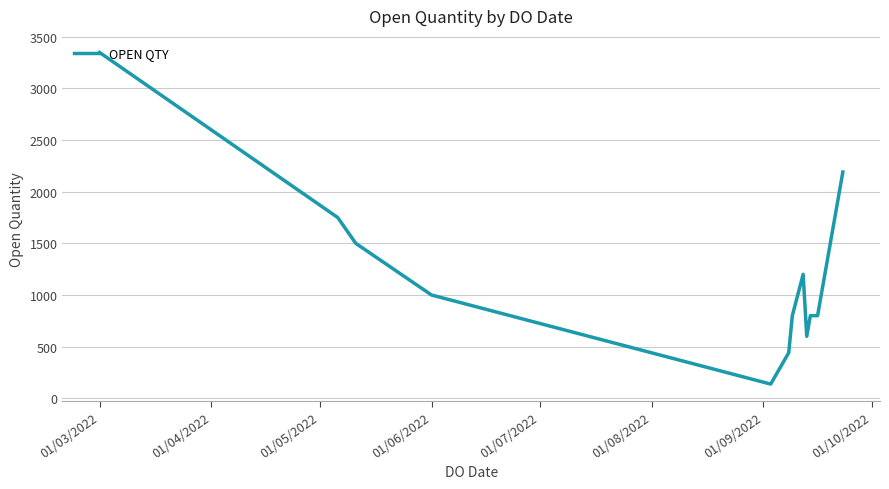

What is the minimum value shown in the chart?

138